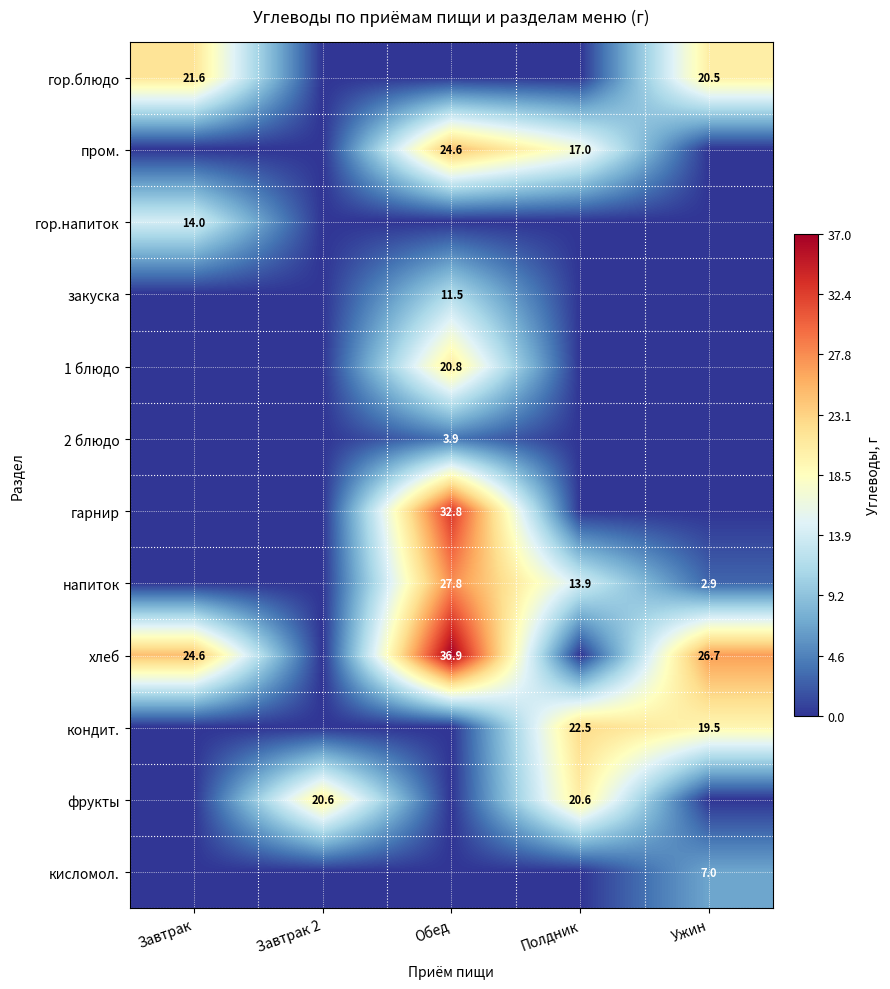

Is it true that закуска equals 16.7 at Обед?

False